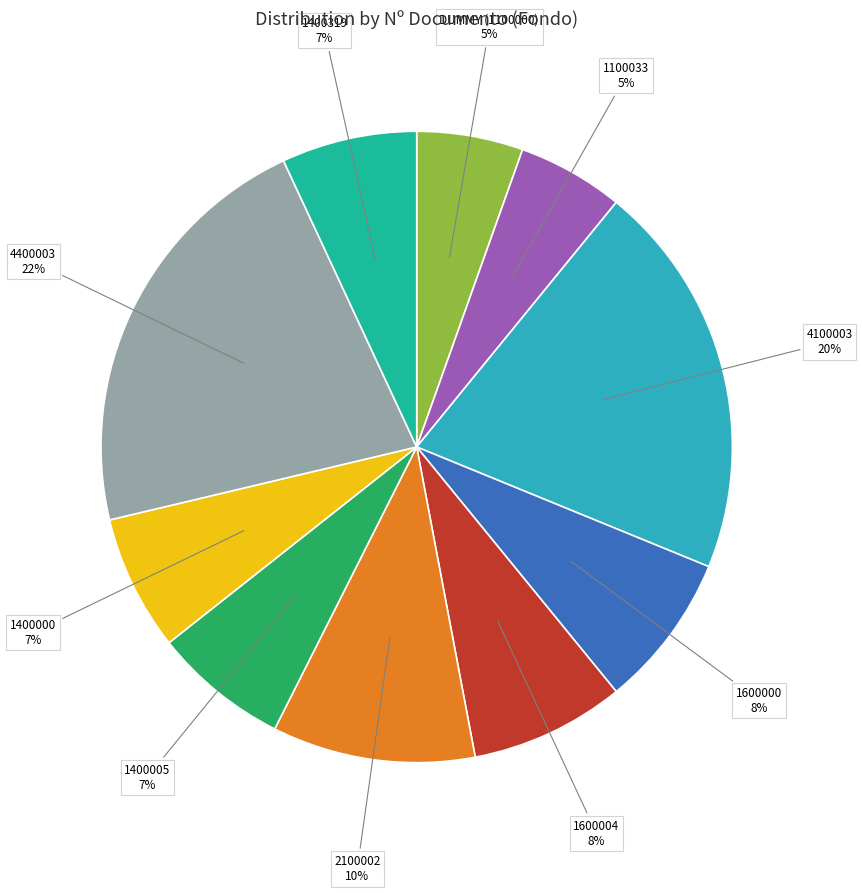

To the nearest percent, what is the average slice percentage?

10%